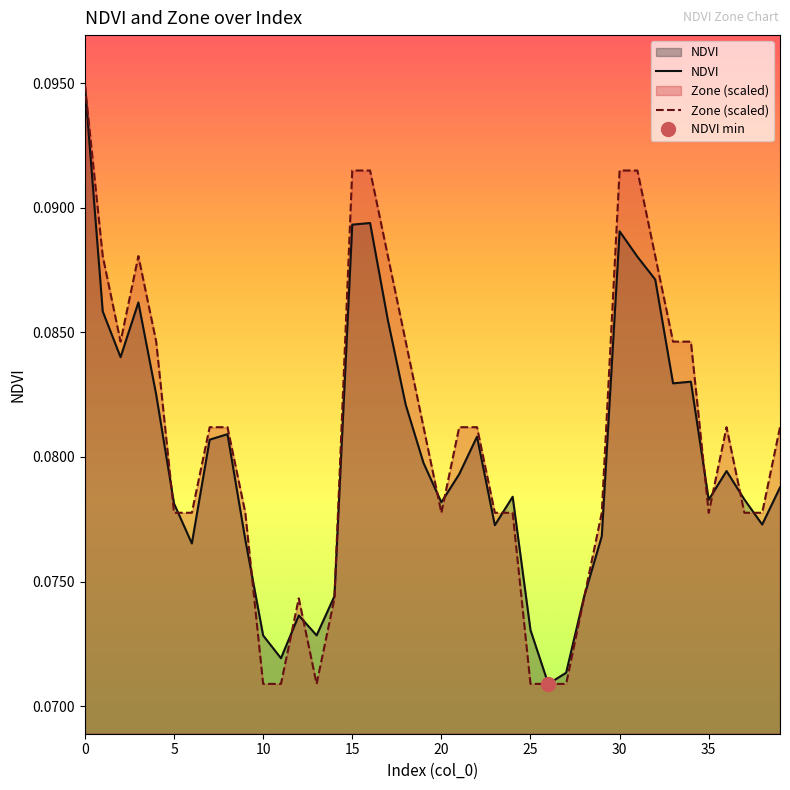

True or false: Zone has more than 1 points higher than both neighbors.

True